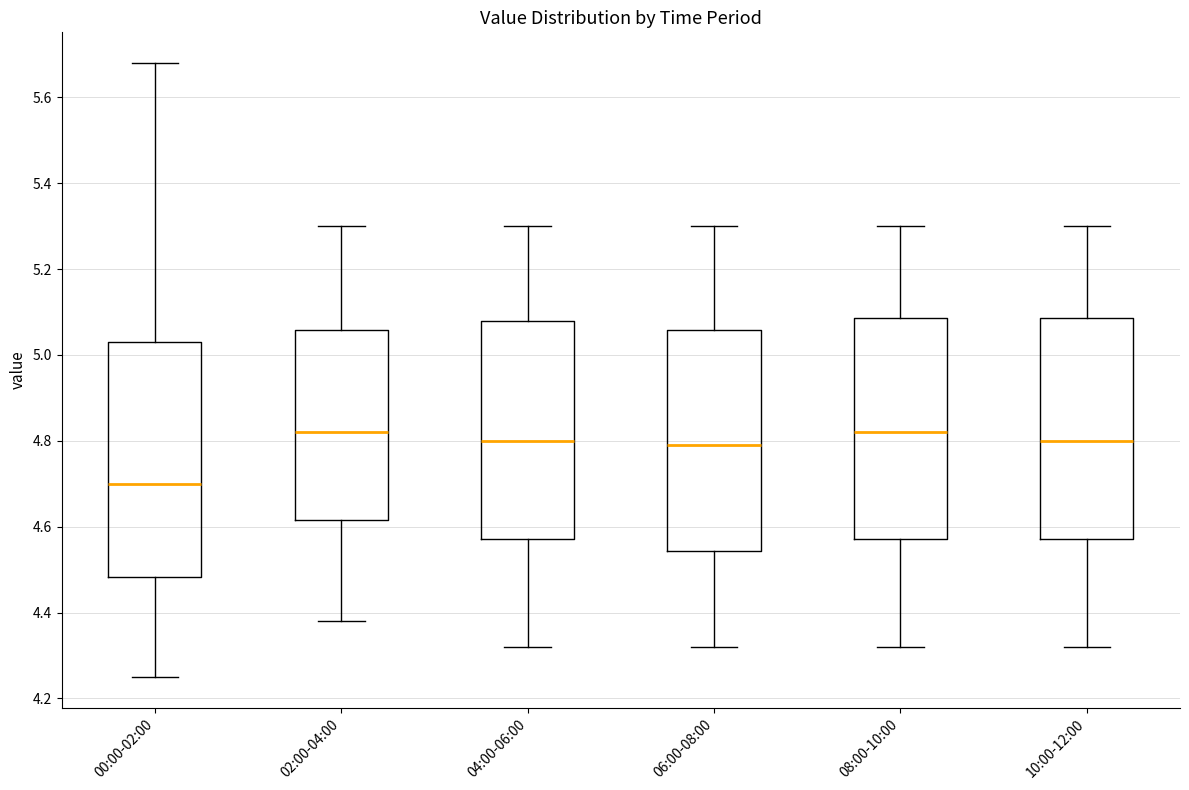

Comparing the boxes themselves (not the whiskers), which one is the tallest?

00:00-02:00